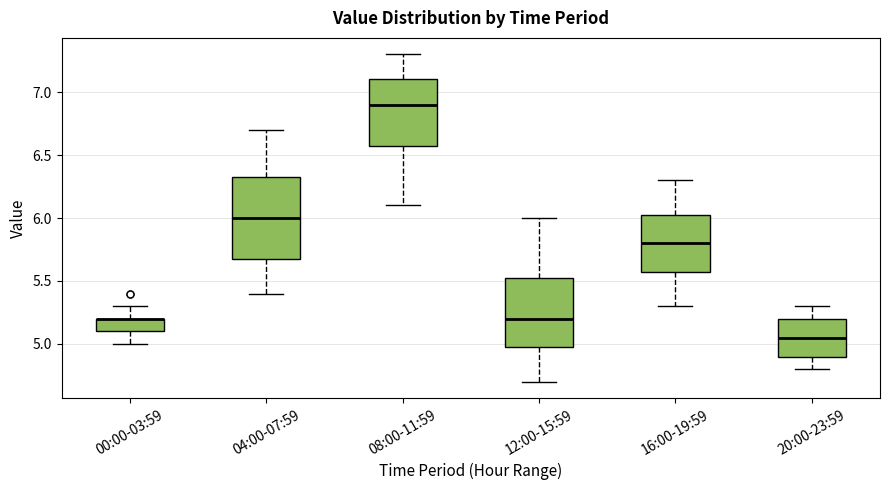

Reading left to right, read every box against the y-axis: the position of its median line, the range the box covers, and the ends of its whiskers. The values are not printed on the chart, so give them approximately, as read against the axis.

00:00-03:59: median 5.20 (drawn on the box's upper edge), box 5.10 to 5.20, whiskers 5.00 to 5.30
04:00-07:59: median 6.00, box 5.70 to 6.35, whiskers 5.40 to 6.70
08:00-11:59: median 6.90, box 6.60 to 7.10, whiskers 6.10 to 7.30
12:00-15:59: median 5.20, box 5.00 to 5.55, whiskers 4.70 to 6.00
16:00-19:59: median 5.80, box 5.60 to 6.05, whiskers 5.30 to 6.30
20:00-23:59: median 5.05, box 4.90 to 5.20, whiskers 4.80 to 5.30